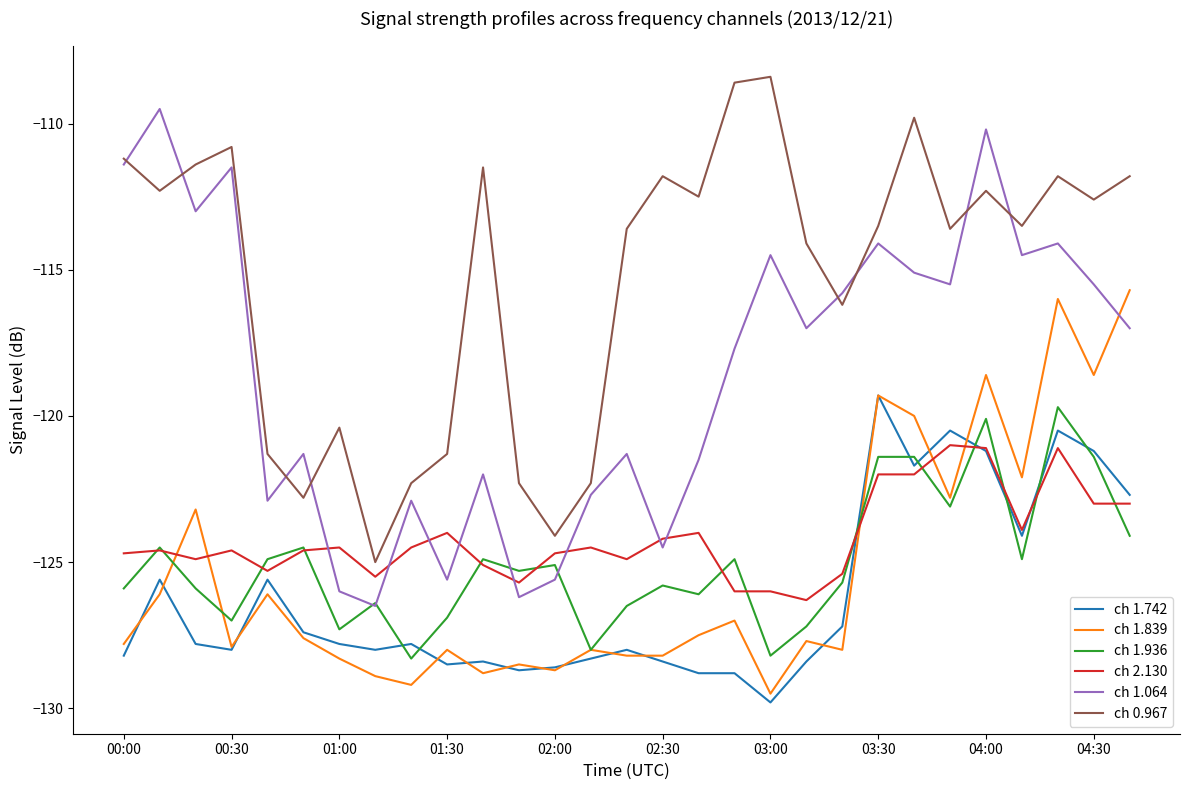

True or false: ch 1.064 has more than 0 interior local peaks.

True